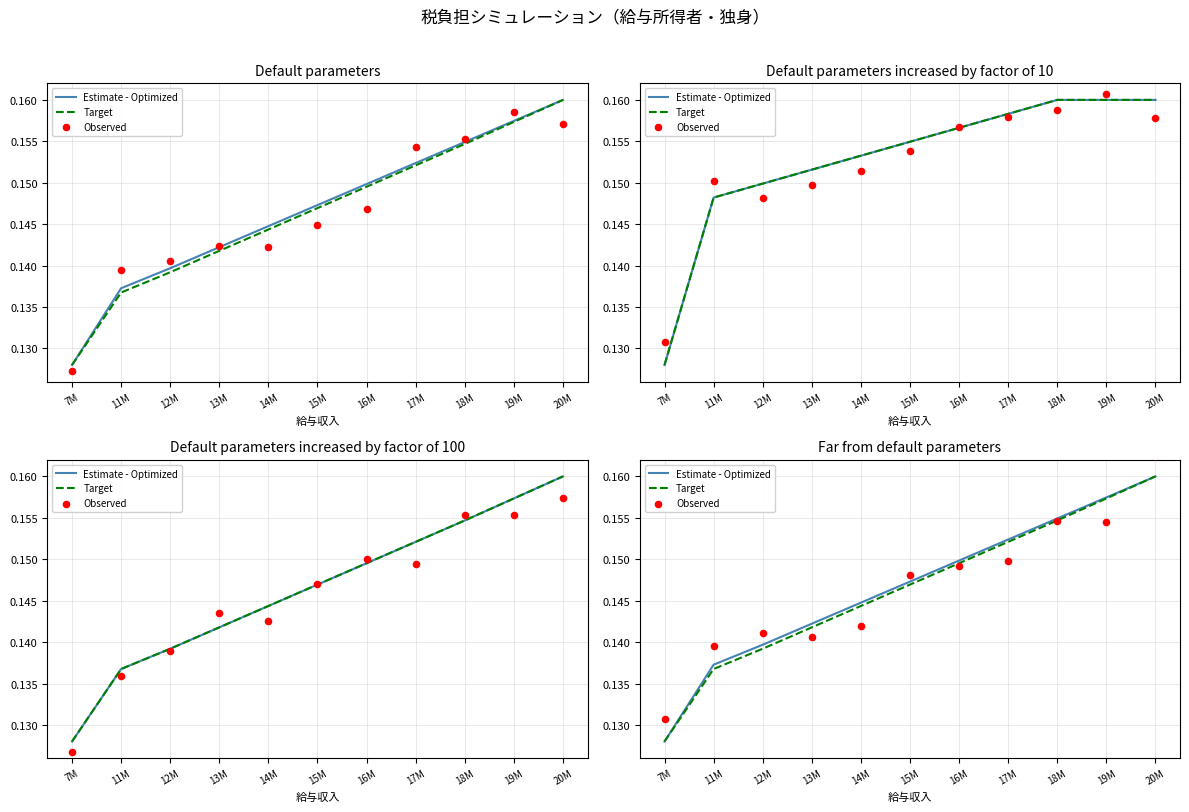

What is the total value across all series at 15M?

0.4